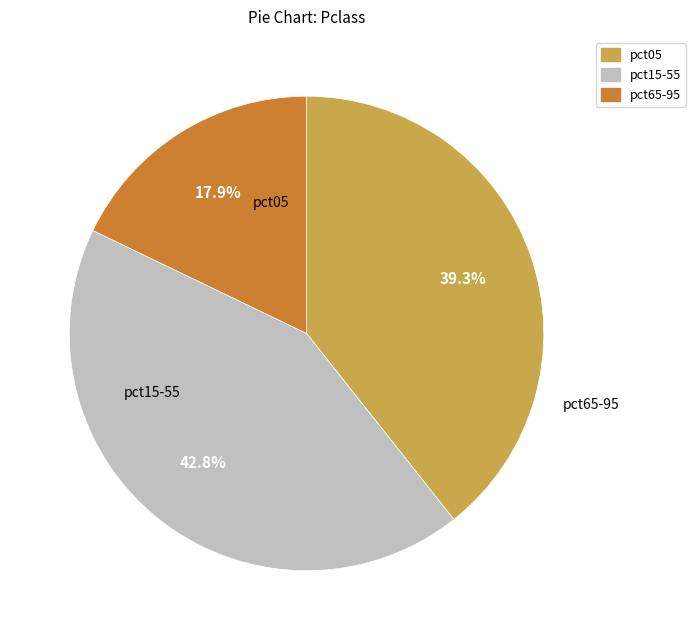

Count the number of slices in the pie.

3